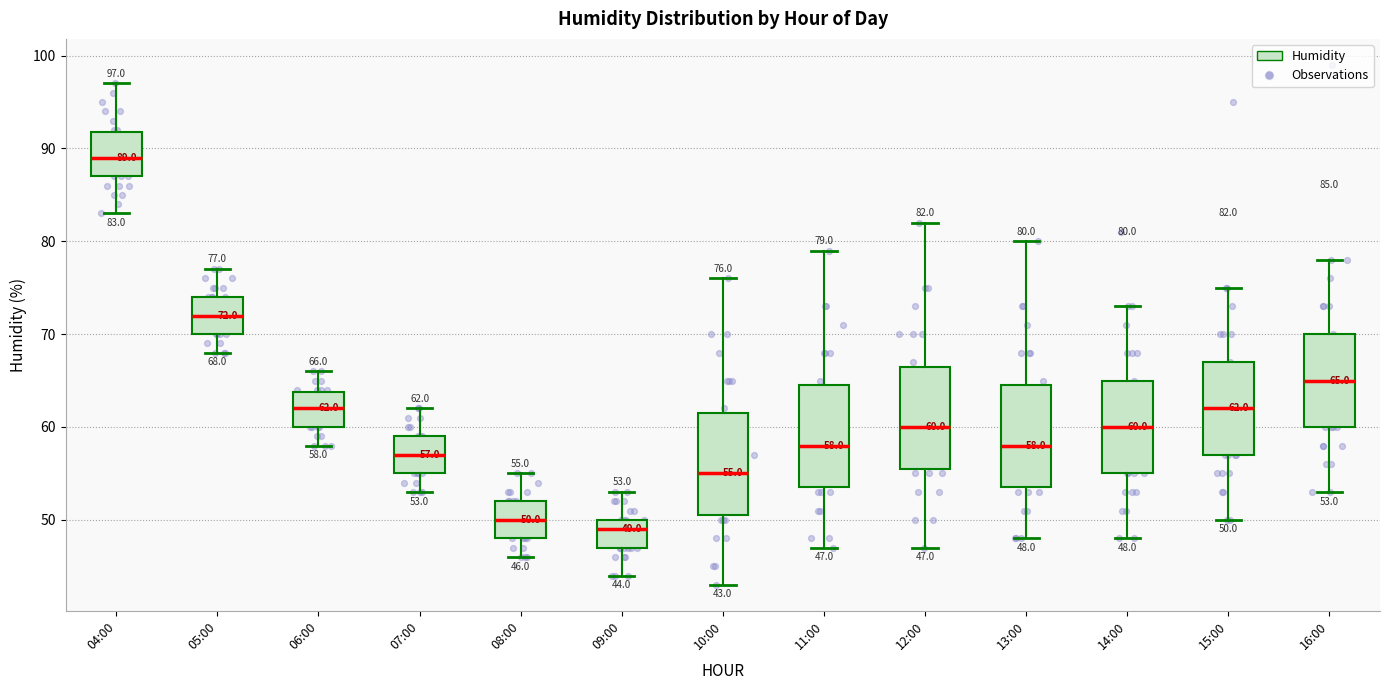

Which box has the highest median line?

04:00